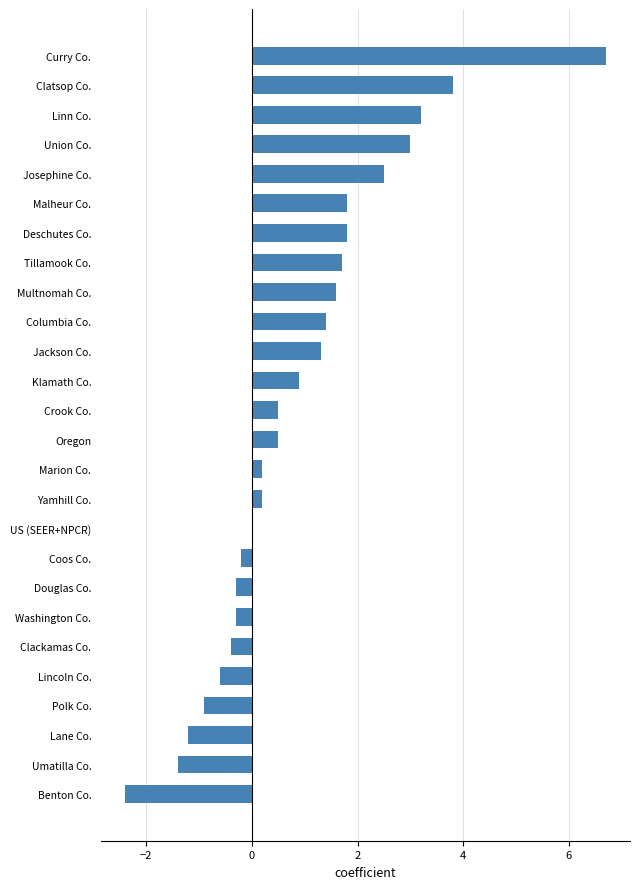

What is the average value?

0.9